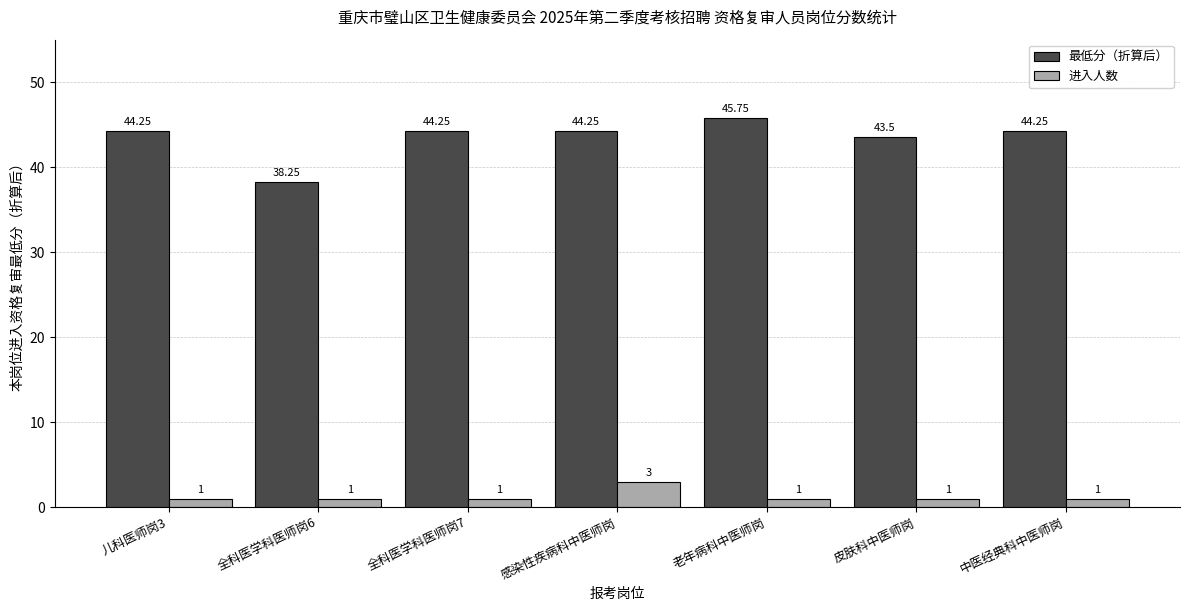

What is the value of the 进入人数 bar at the 7th from the left?

1.0